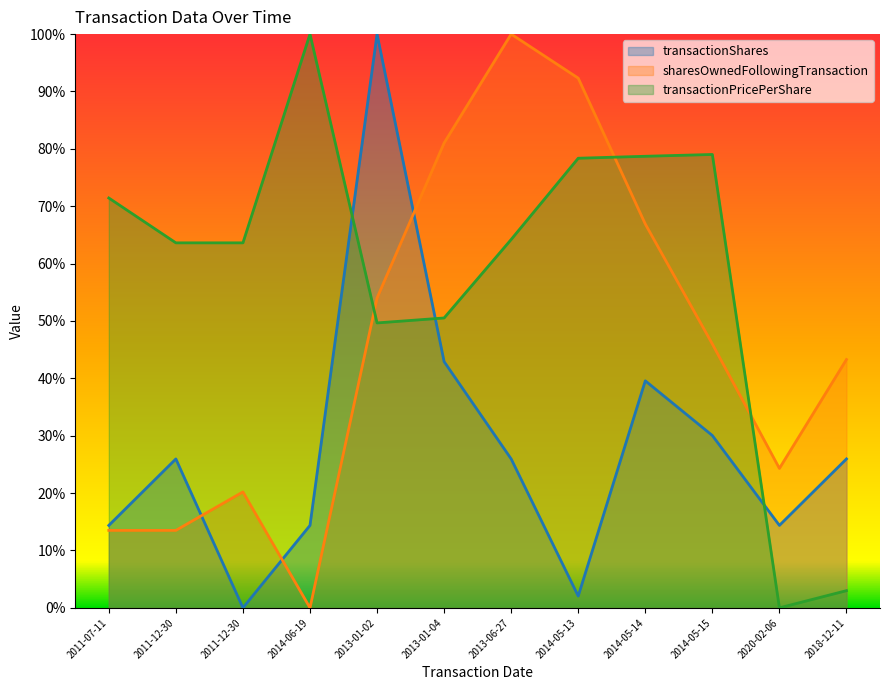

Does the chart display data point markers on the line(s)?

No